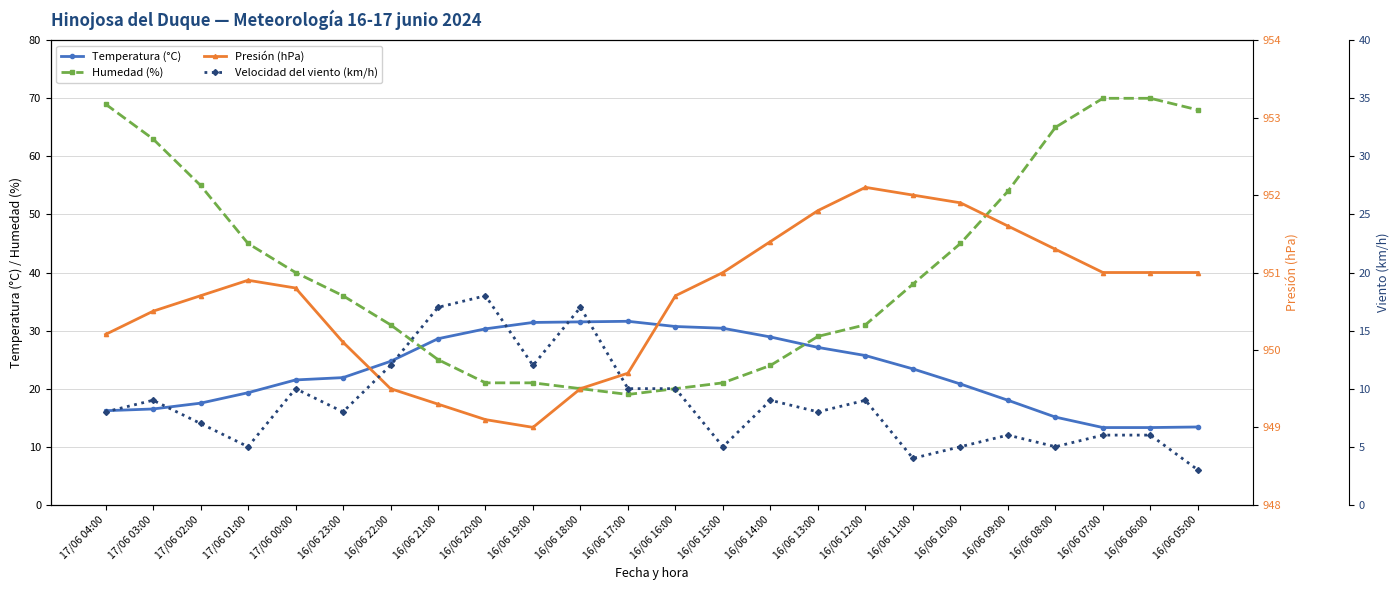

What is the difference between the Temperatura (°C) values at 17/06 04:00 and 16/06 15:00?

14.2